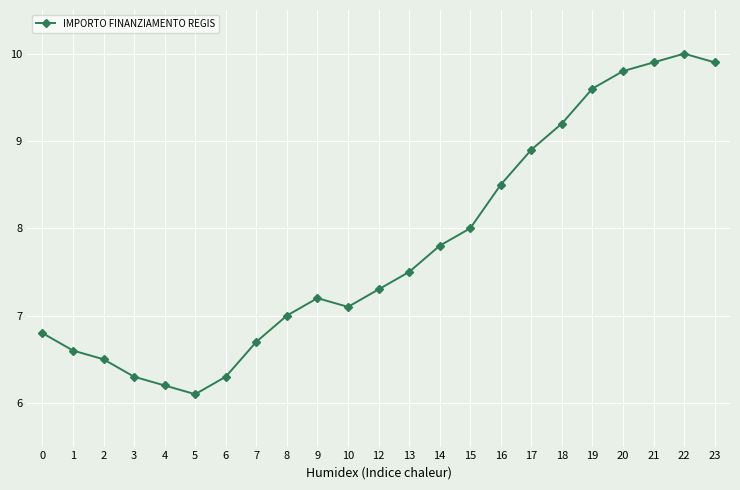

What is the value of the 3rd point from the left?

6.5